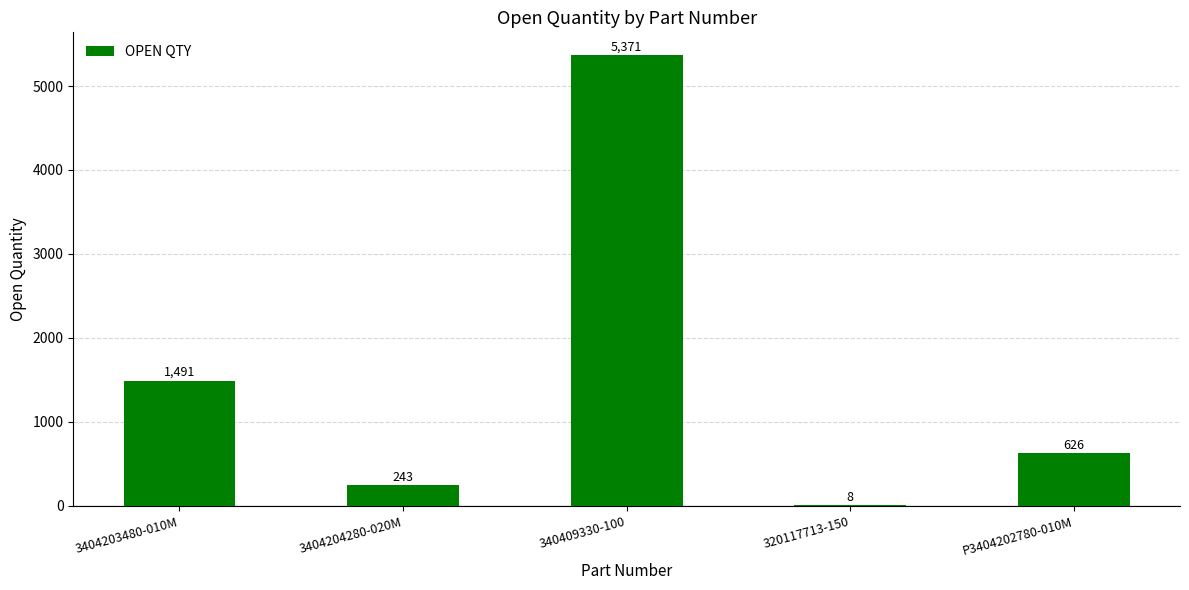

What is the maximum value shown in the chart?

5371